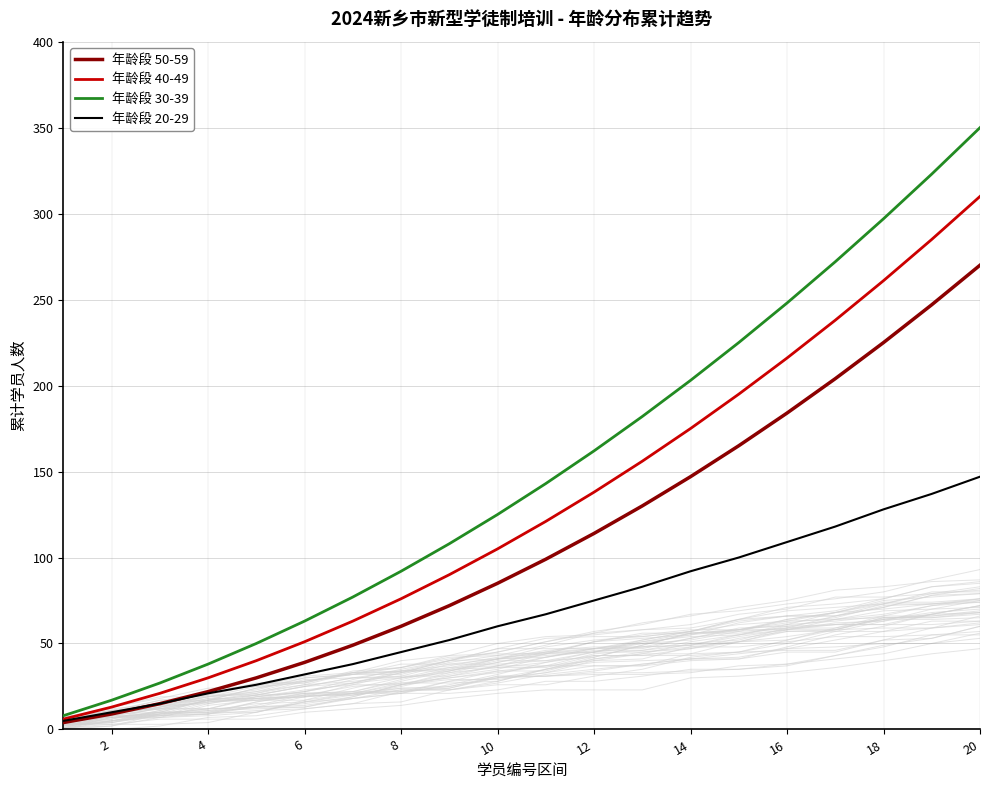

The 年龄段 50-59 series shows 14 at 8. True or false?

False